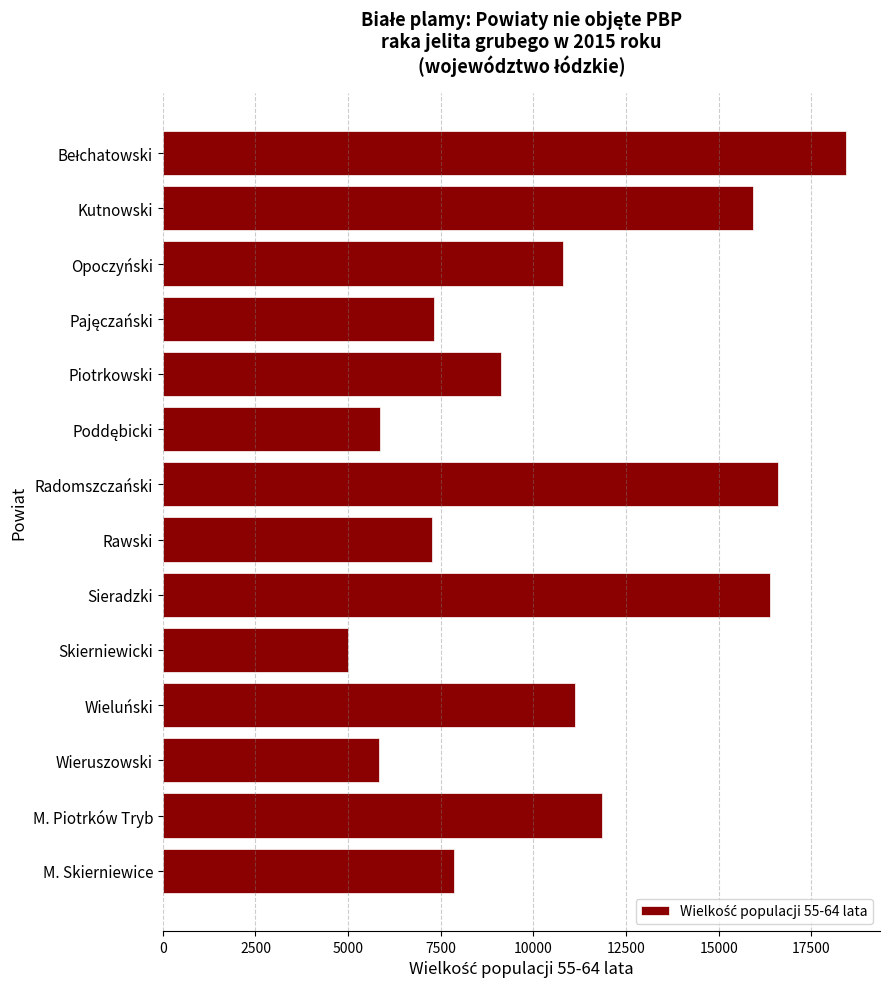

Count the number of data series in this chart.

1